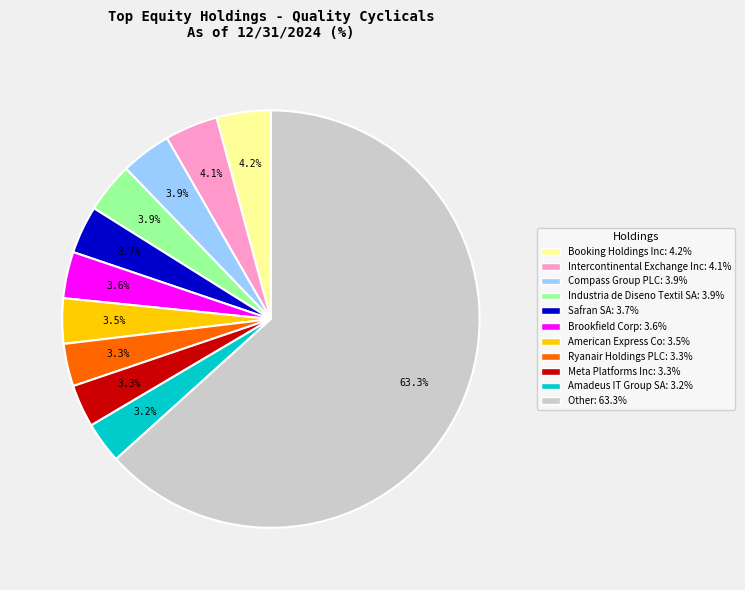

Is there a majority slice in this chart?

Yes